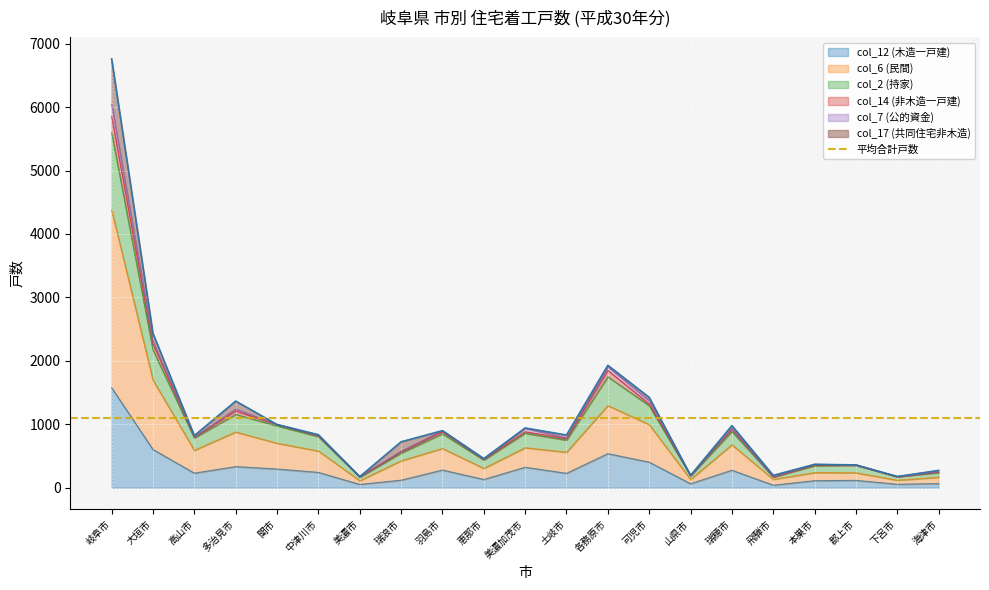

True or false: col_12 (木造一戸建) has a value of 230 at 高山市.

True